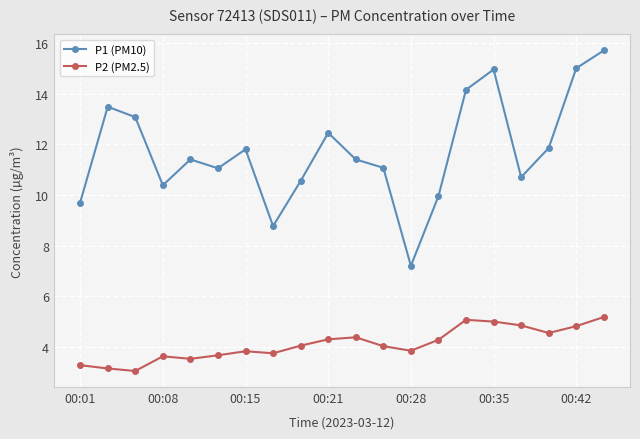

What is the highest value of the P1 (PM10) series?

15.7